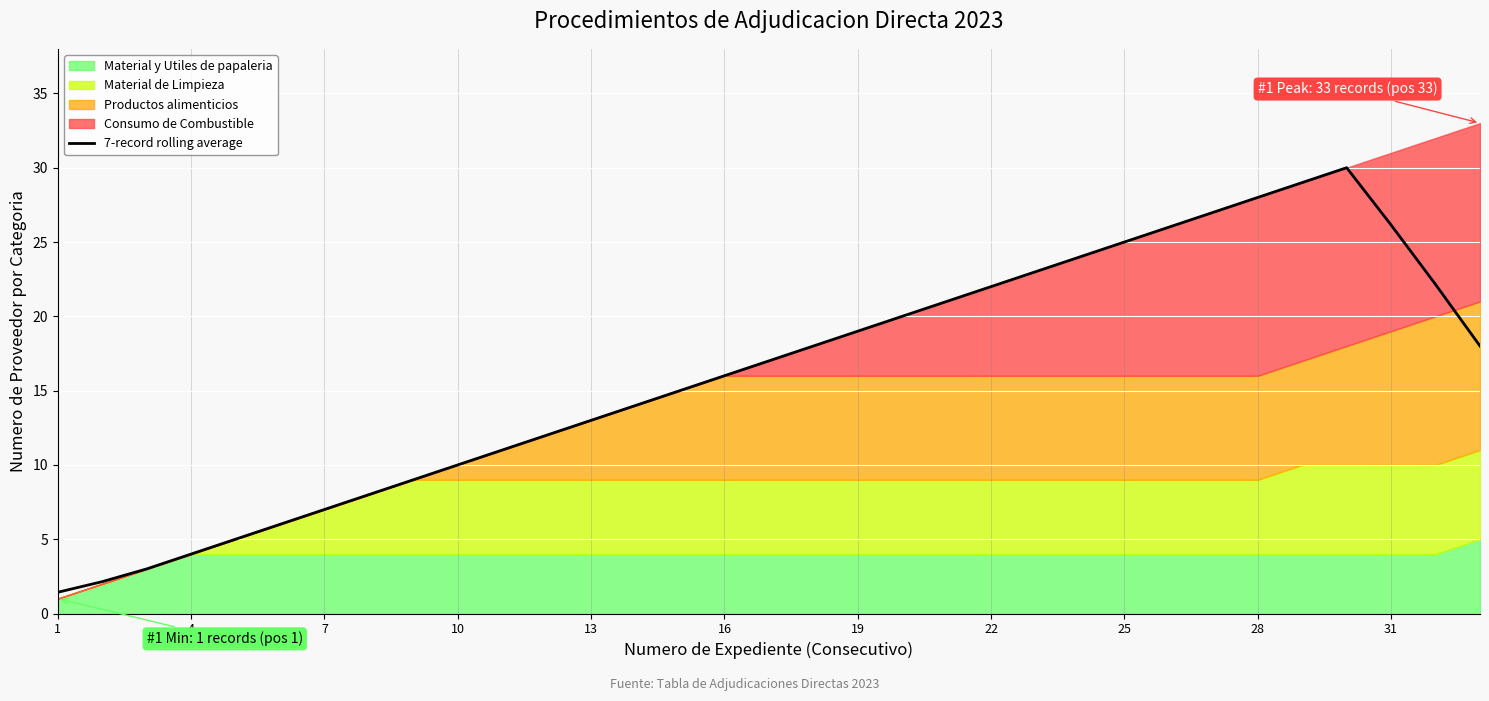

Reading left to right, list all the values displayed in this chart.

1.4	2.1	3.0	4.0	5.0	6.0	7.0	8.0	9.0	10.0	11.0	12.0	13.0	14.0	15.0	16.0	17.0	18.0	19.0	20.0	21.0	22.0	23.0	24.0	25.0	26.0	27.0	28.0	29.0	30.0	26.1	22.1	18.0